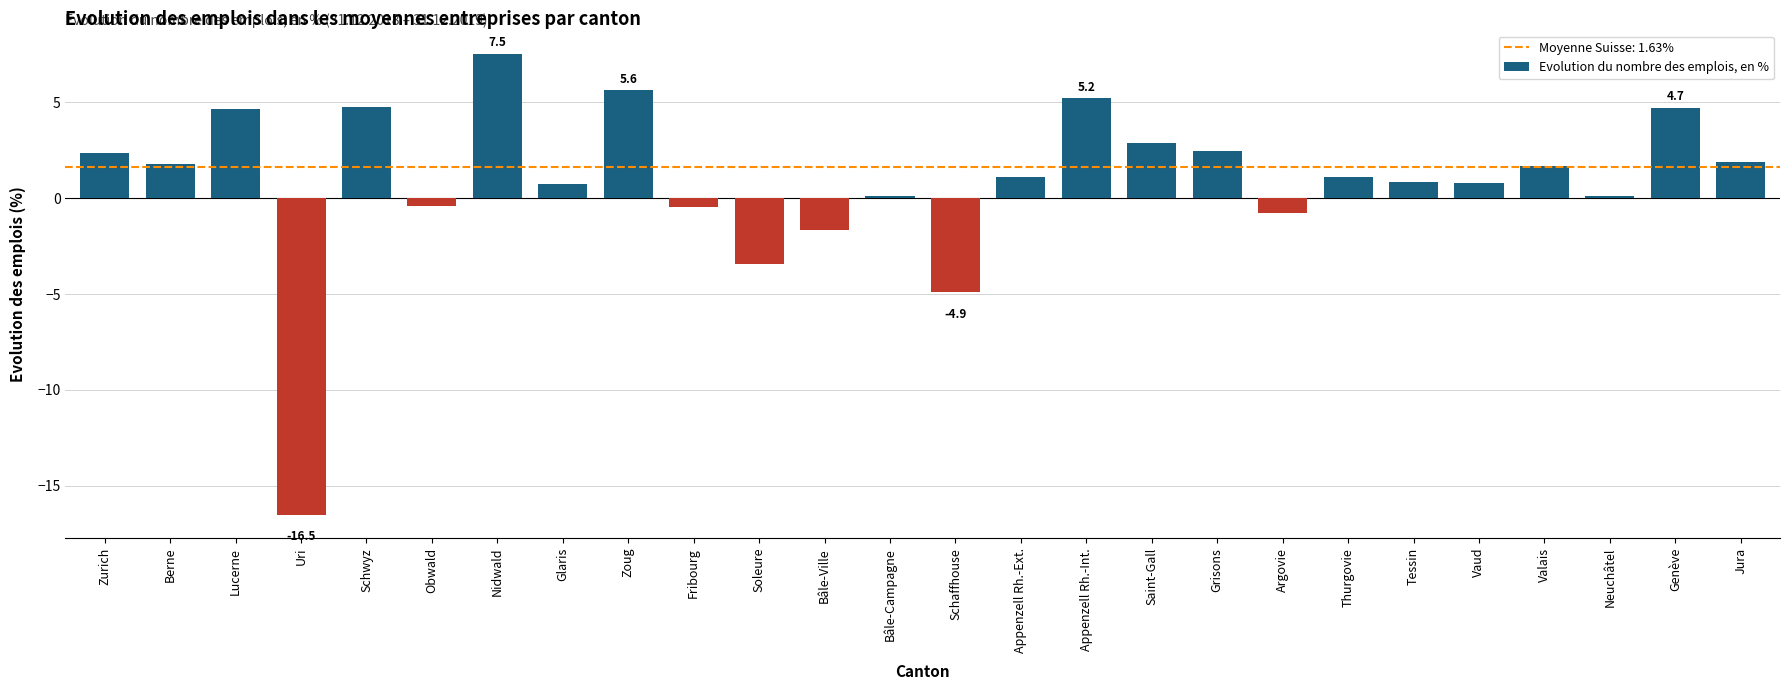

Which label corresponds to the largest value in the chart?

Nidwald